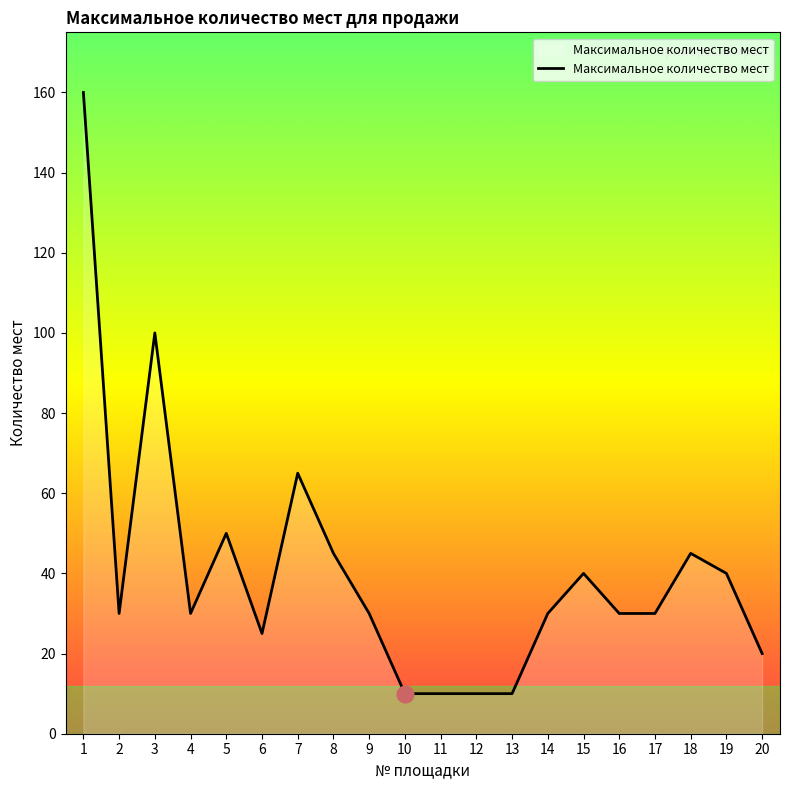

What is the difference between the maximum and minimum values?

150